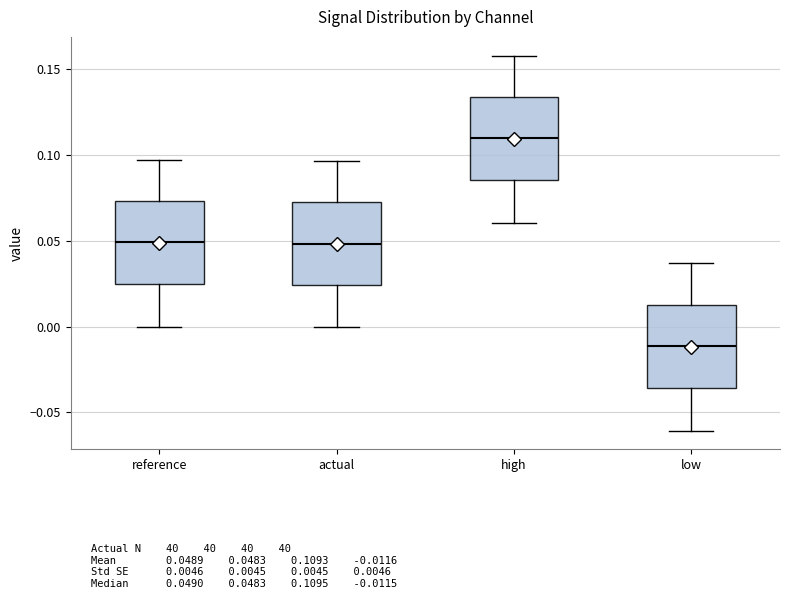

Reading left to right, transcribe this box plot: for each box, give where its median line is, the range the box spans, and where its two whiskers end, as read against the y-axis. The values are not printed on the chart, so give them approximately, as read against the axis.

reference: median 0.050, box 0.025 to 0.075, whiskers 0.000 to 0.095
actual: median 0.050, box 0.025 to 0.070, whiskers 0.000 to 0.095
high: median 0.110, box 0.085 to 0.135, whiskers 0.060 to 0.160
low: median -0.010, box -0.035 to 0.015, whiskers -0.060 to 0.035